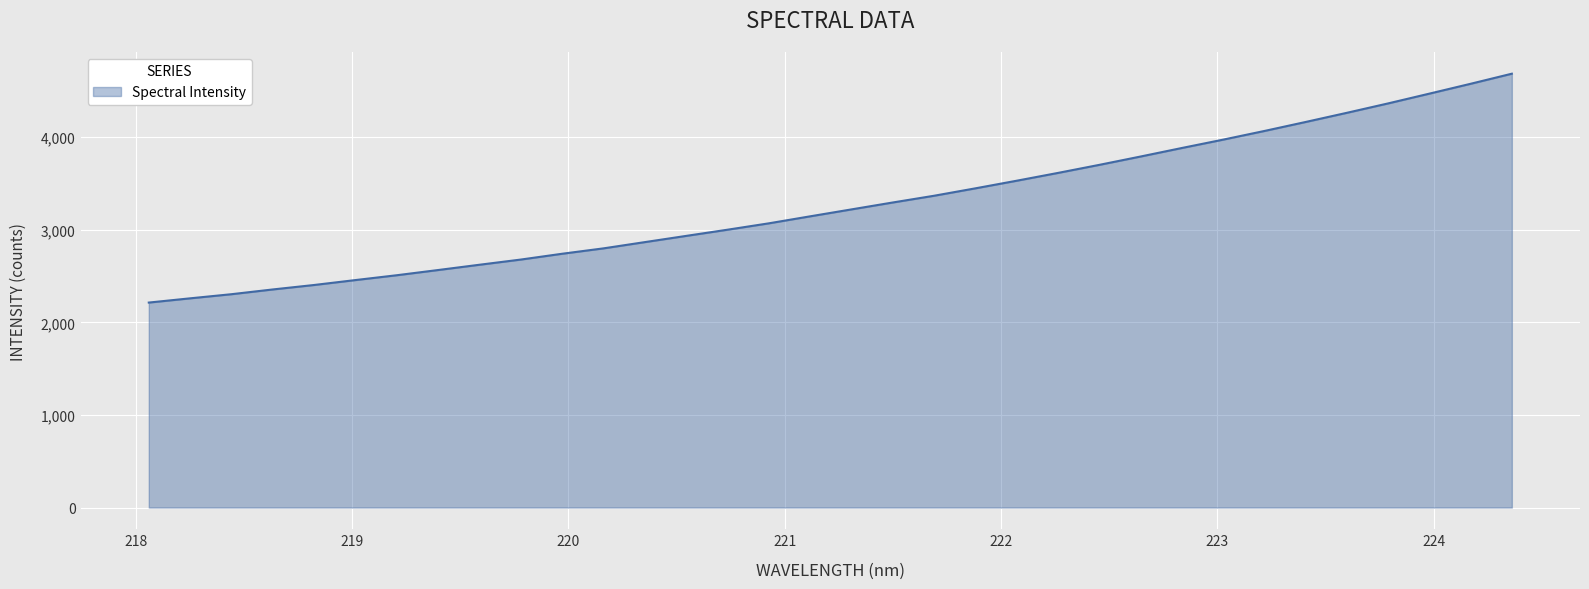

What is the difference between the maximum and minimum values?

2471.0